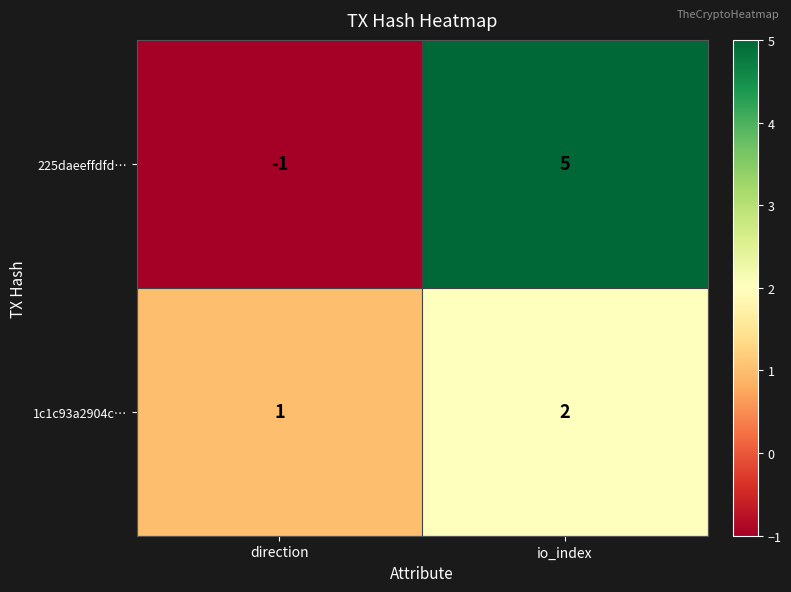

How many series are shown in this chart?

2